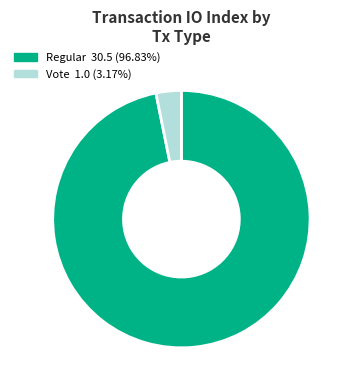

Does Vote account for over 50% of the chart?

No